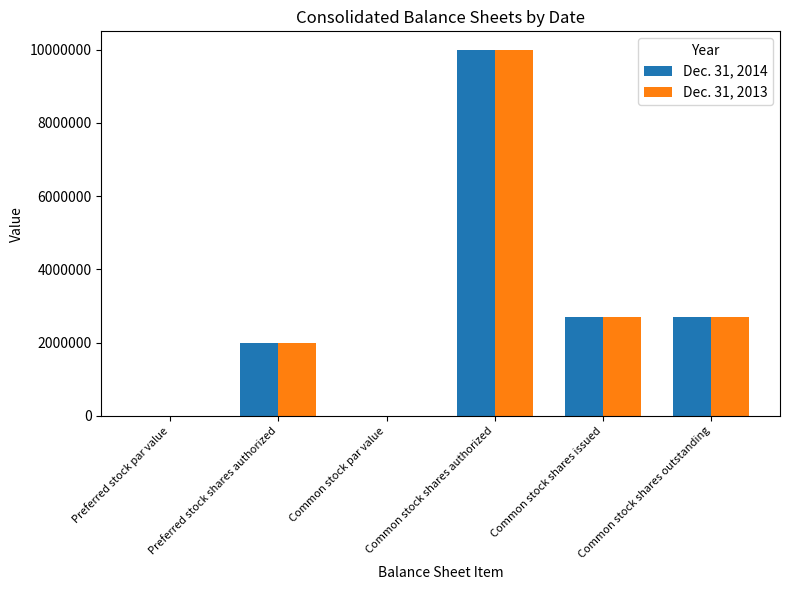

What is the average value of the Dec. 31, 2014 series?

2896112.8